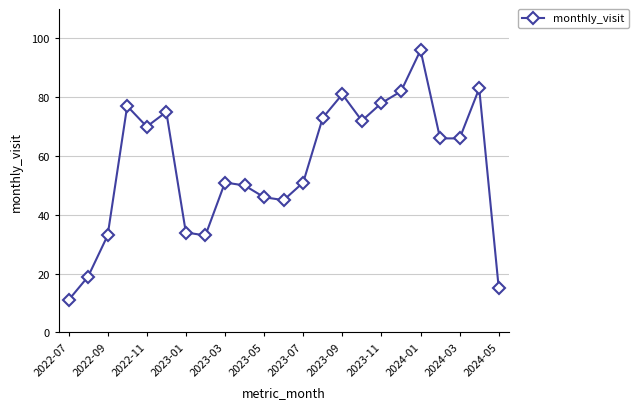

What is the minimum value shown in the chart?

11